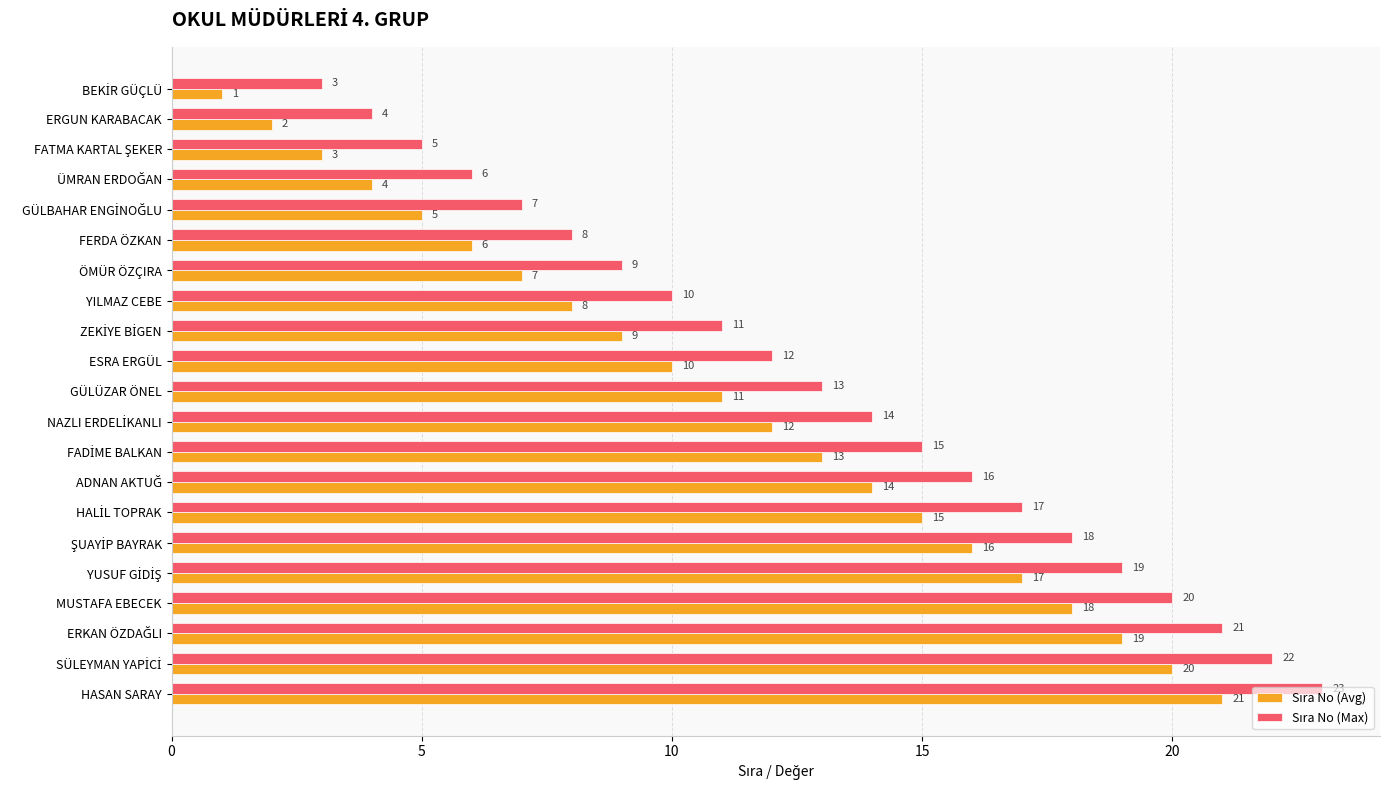

What is the greatest value displayed?

23